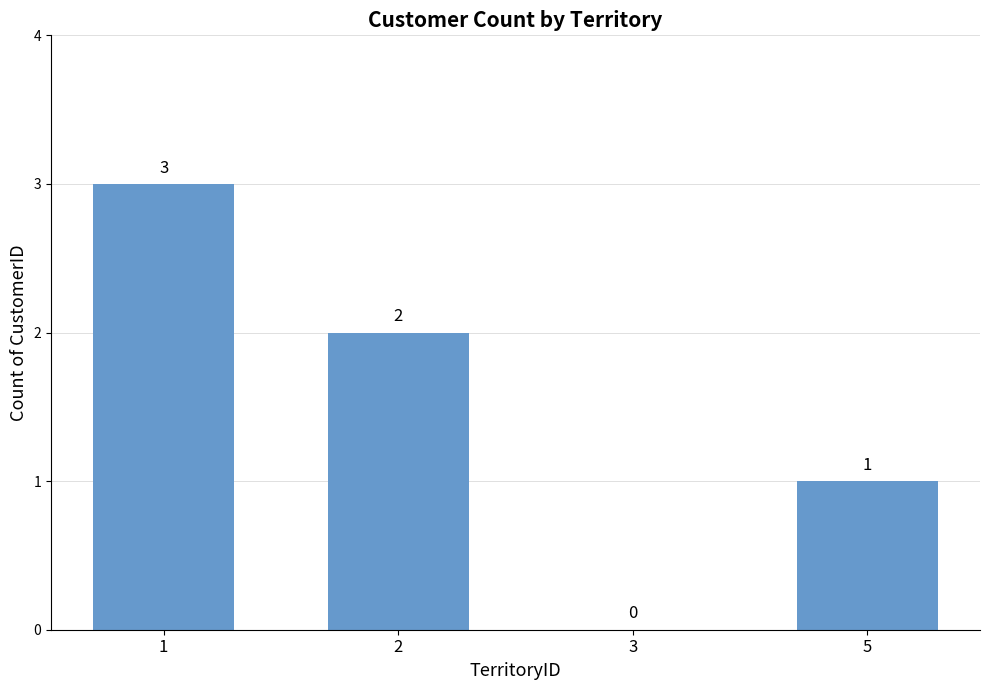

What is the ratio of the value at 2 to the value at 5?

2.0